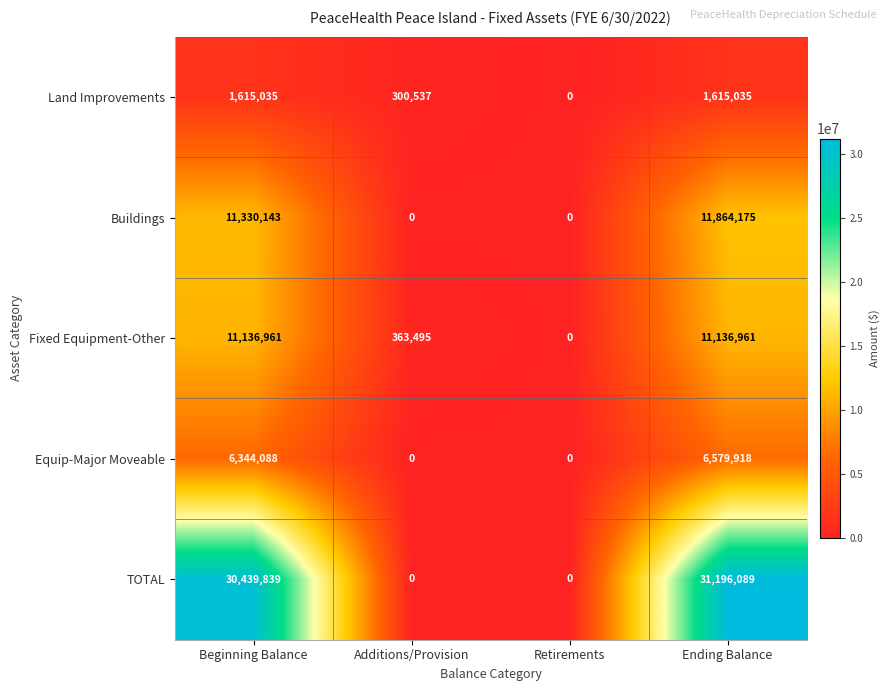

Is the value of TOTAL at Ending Balance greater than the value of Equip-Major Moveable at Beginning Balance?

Yes